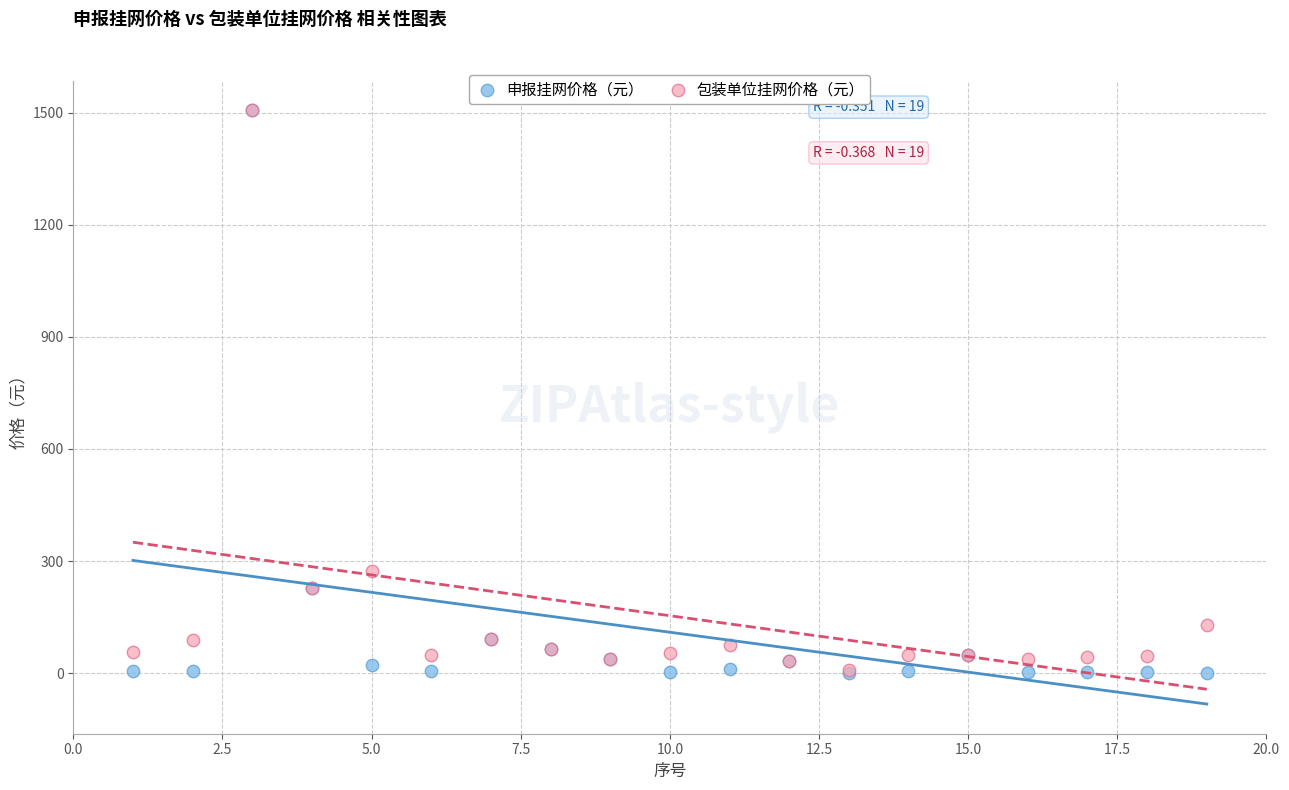

Which series has the widest spread of Y values?

申报挂网价格（元）